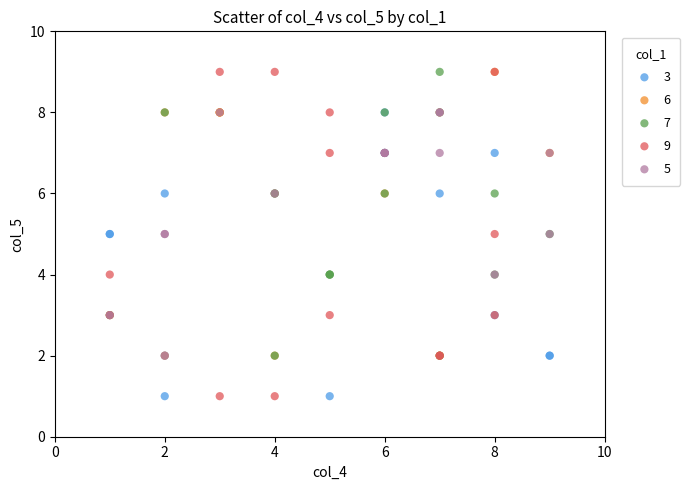

Which series has the widest spread of Y values?

9